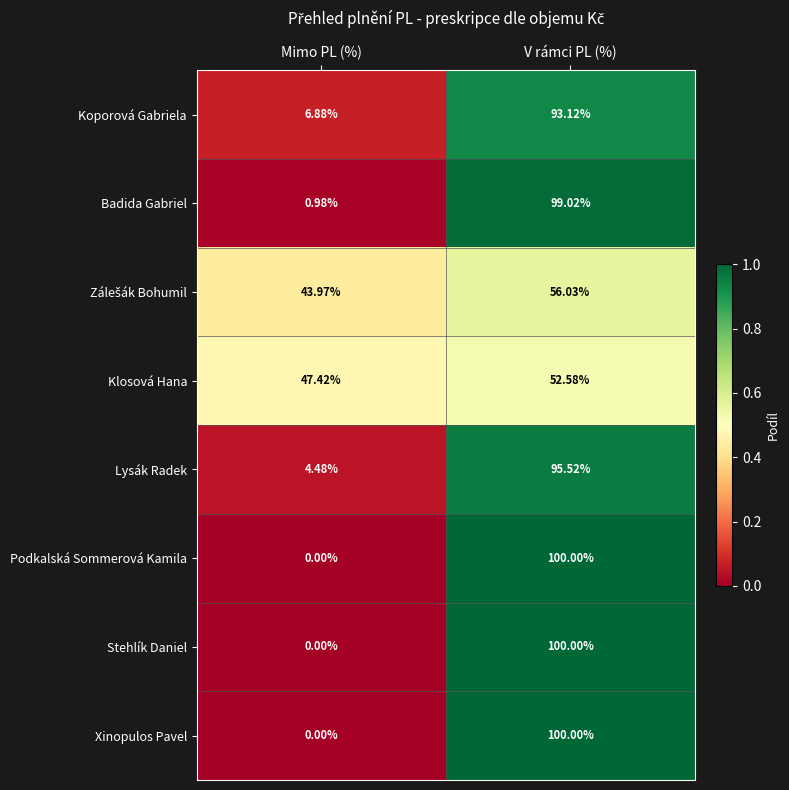

At which category is the sum across all series the highest?

V rámci PL (%)